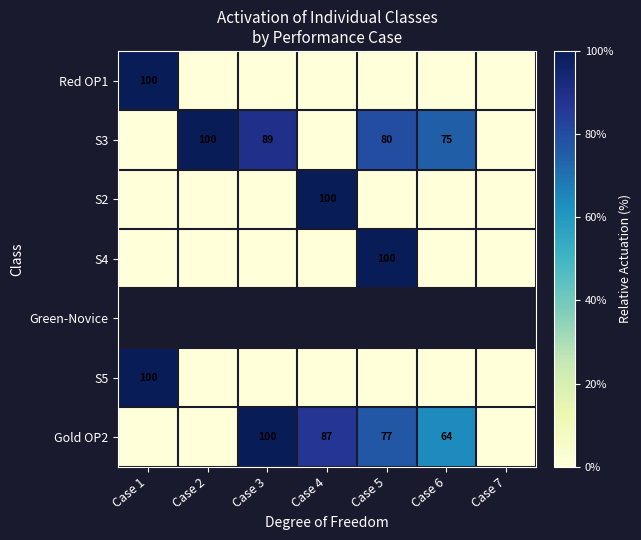

Is it true that Gold OP2 equals 100 at Case 3?

True